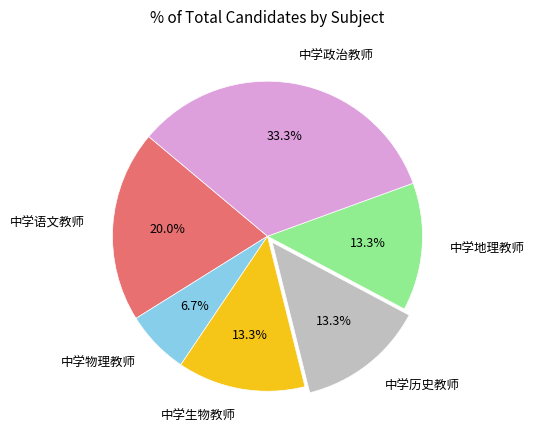

How many slices are in this pie chart?

6